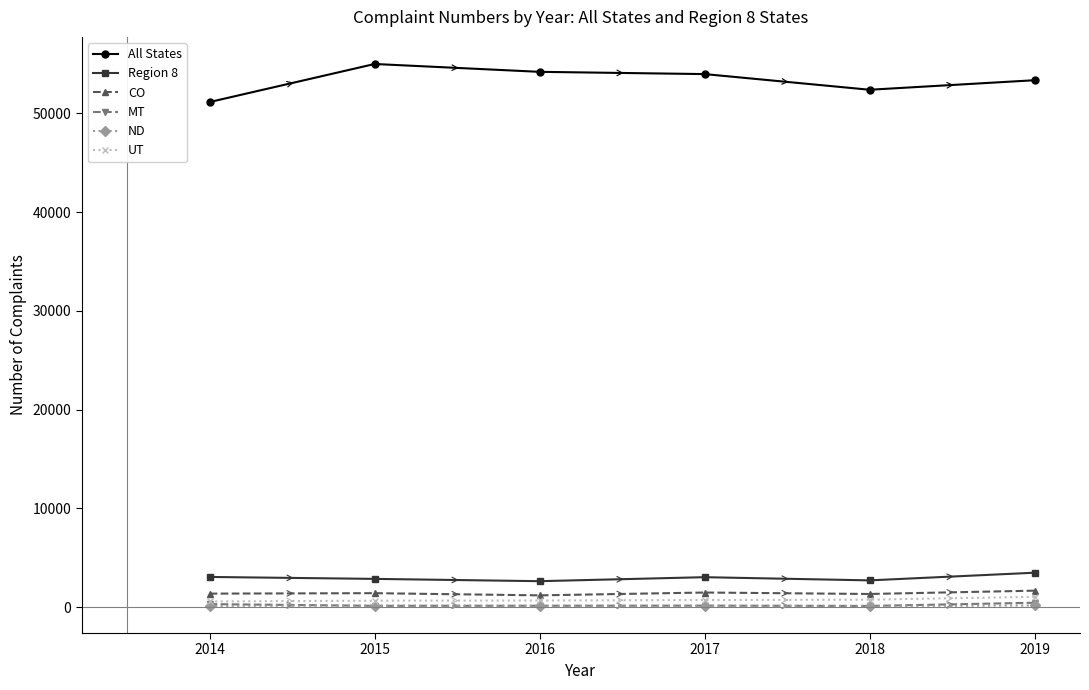

True or false: All States and UT intersect in this chart.

False